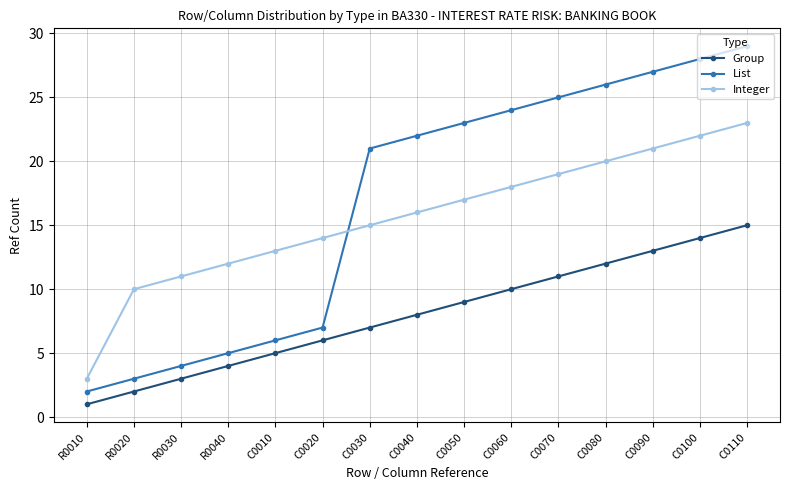

Which series changed the most between R0010 and C0050?

List